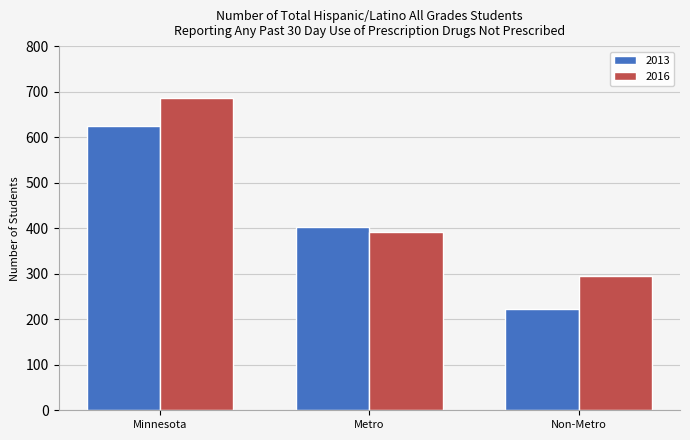

At which label is 2016 closest to 490?

Metro